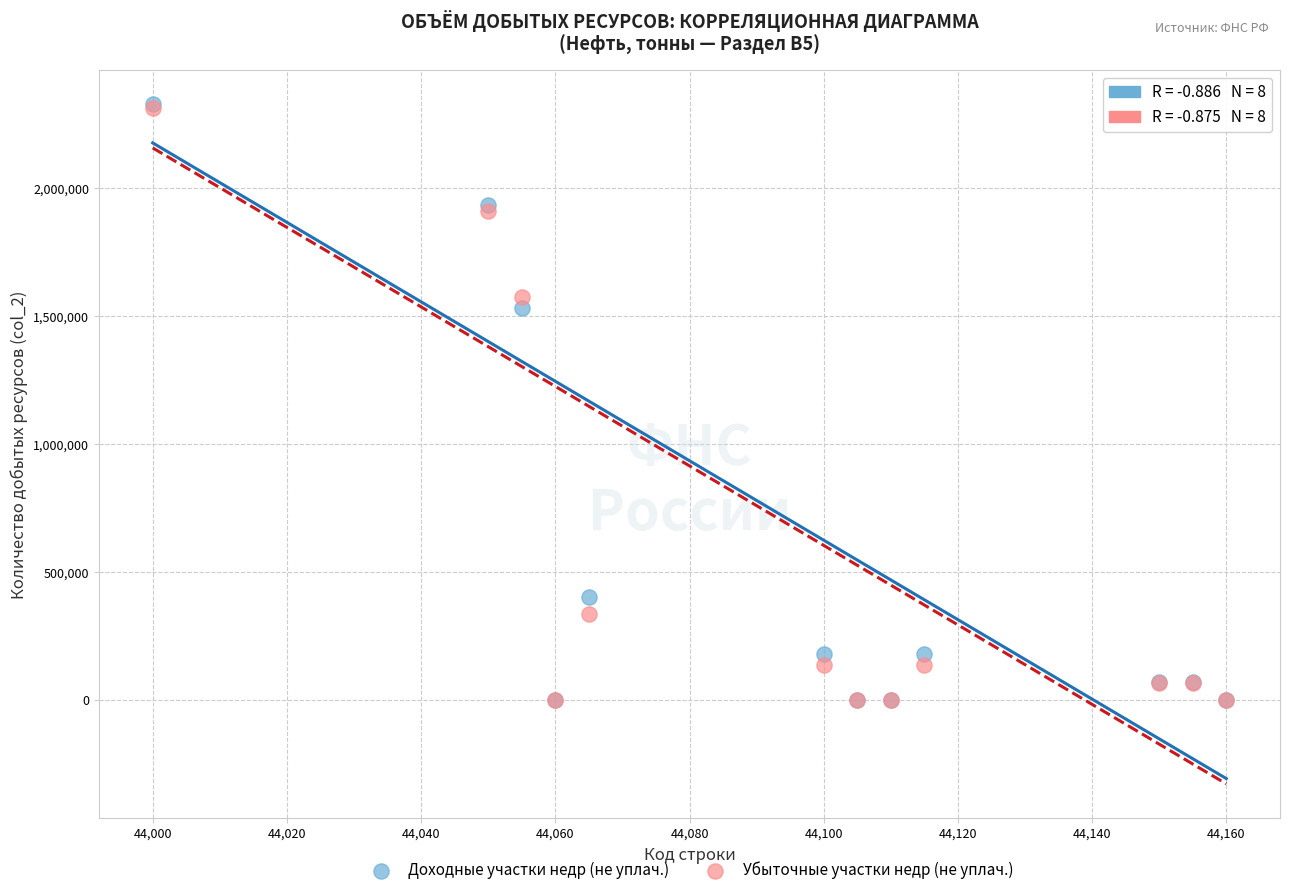

In the Убыточные участки недр (не уплач.) series, what Y value is closest to 1157274?

1574762